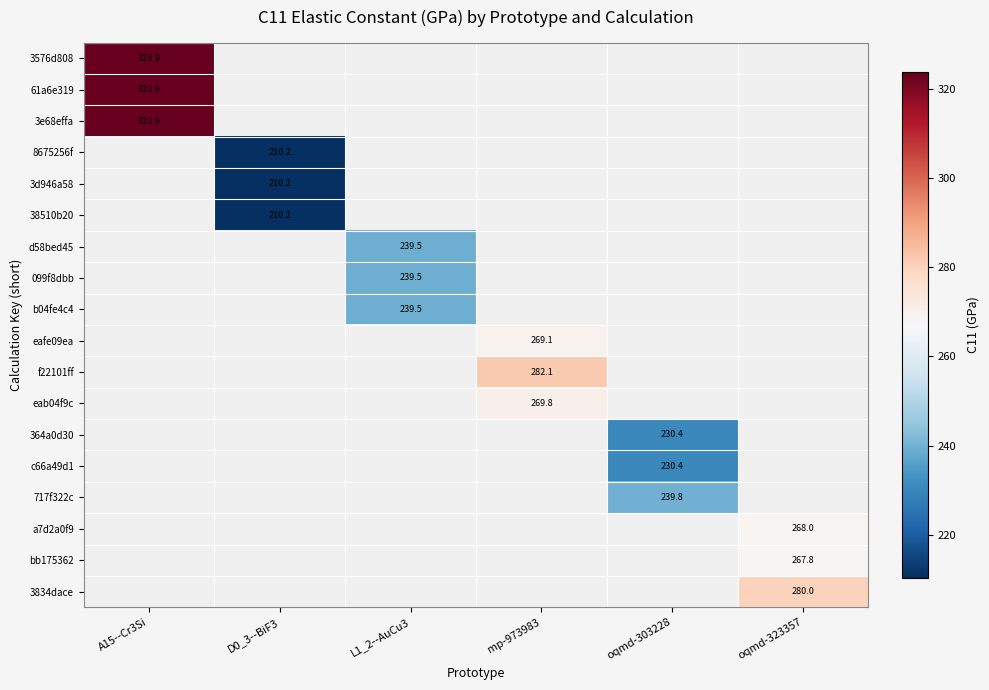

At which category does the chart reach its peak across all series?

A15--Cr3Si